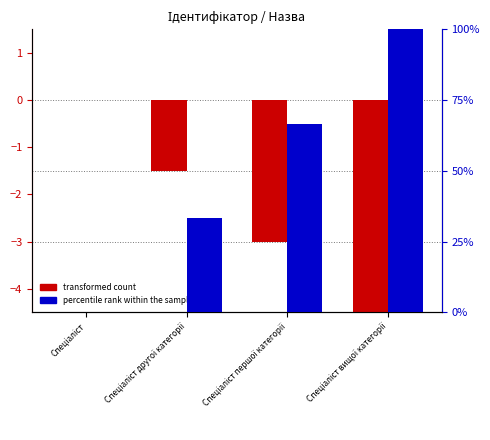

What position from the right is Спеціаліст другої категорії?

3